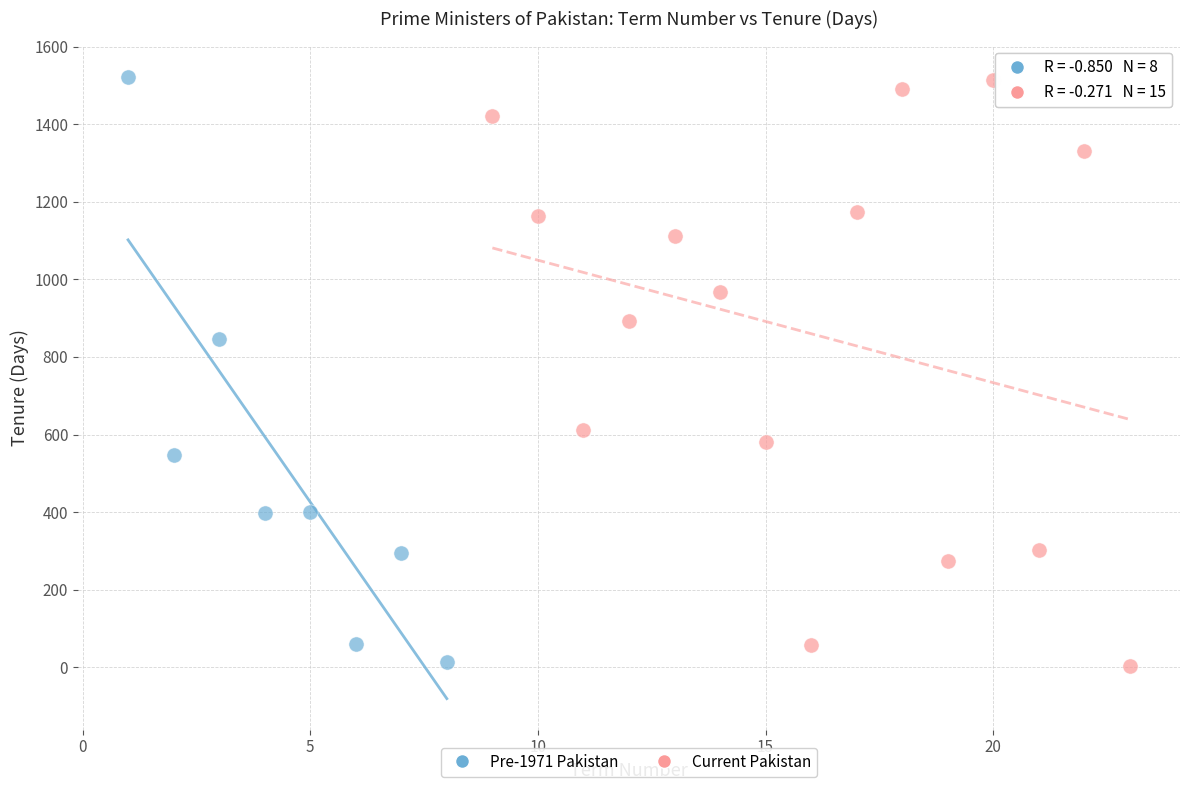

What are all the series names shown in the legend?

Pre-1971 Pakistan, Current Pakistan